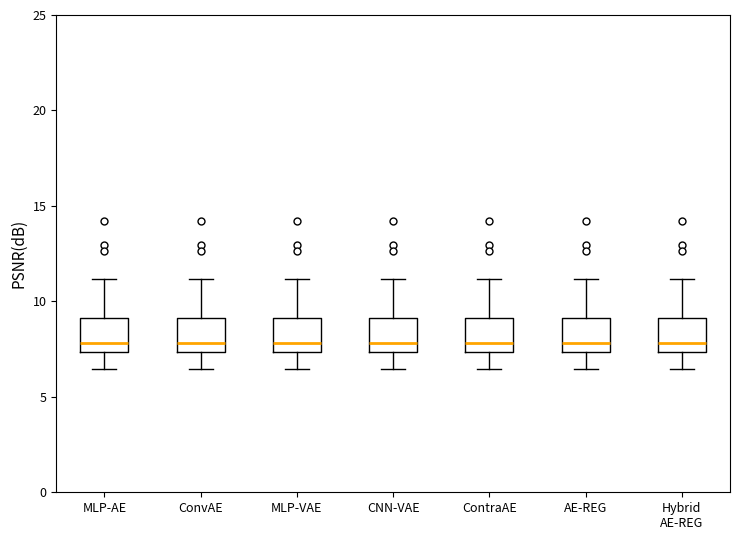

Where does the upper whisker of the box for MLP-VAE end on the y-axis? The values are not printed on the chart, so give them approximately, as read against the axis.

11.0